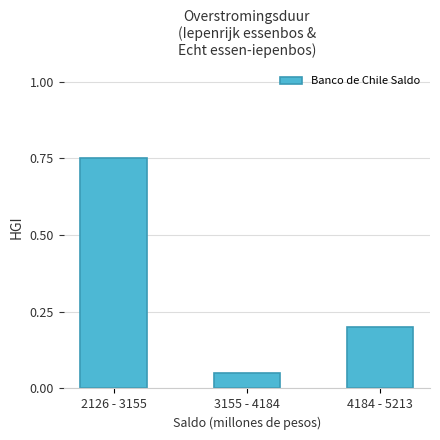

Rank the categories by value from lowest to highest.

3155 - 4184, 4184 - 5213, 2126 - 3155